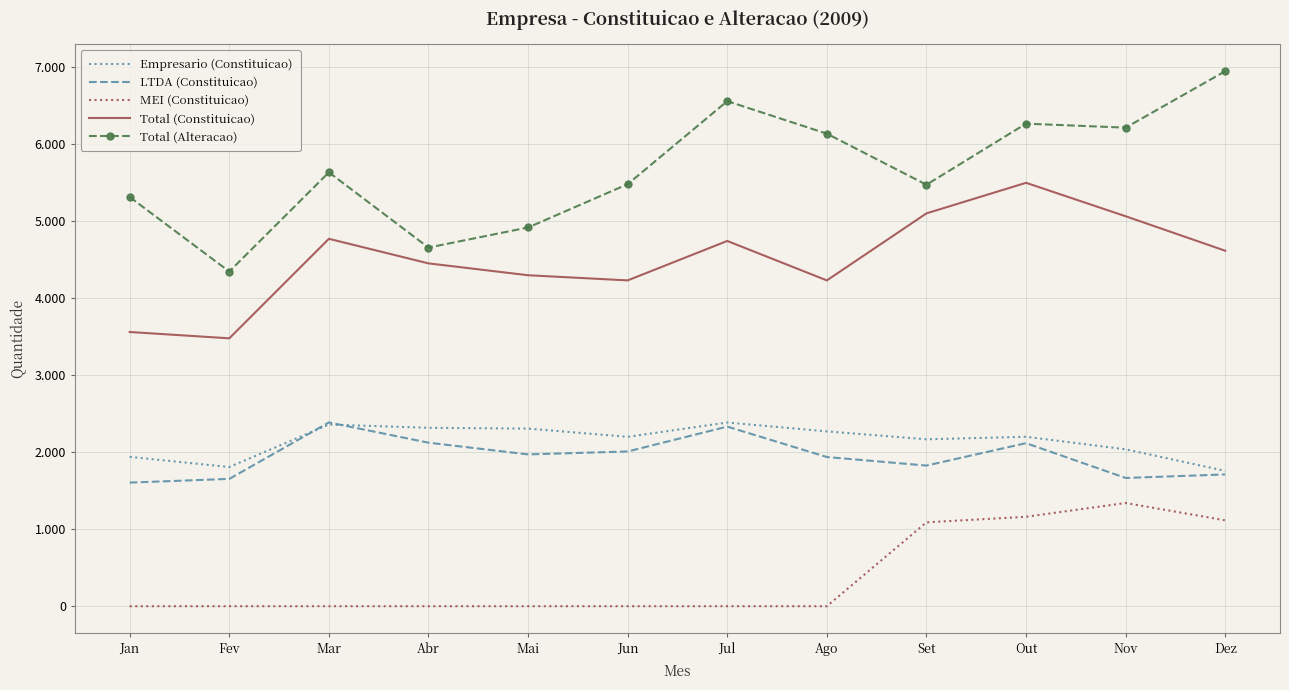

True or false: LTDA (Constituicao) and MEI (Constituicao) intersect in this chart.

False